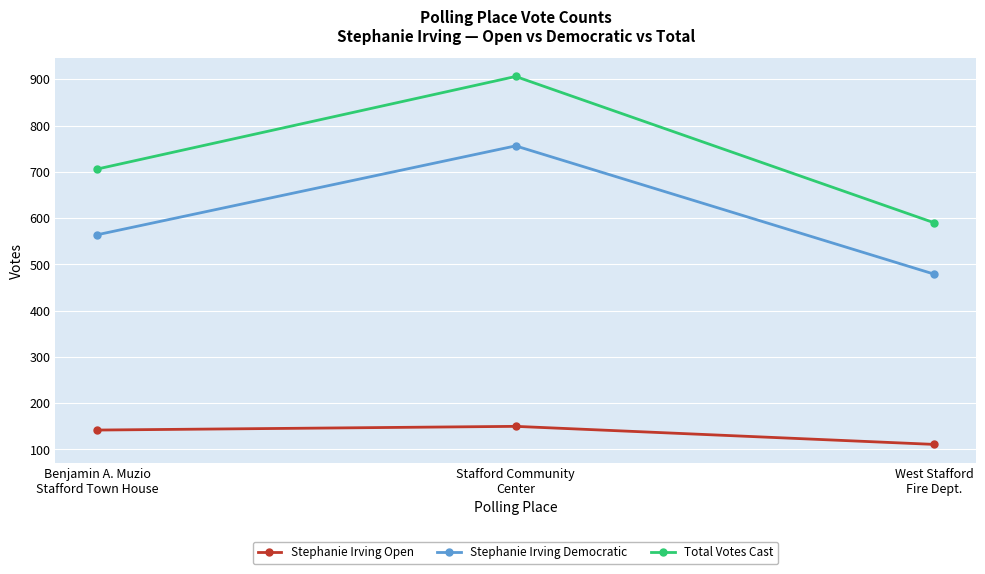

List the series in order of their peak value, lowest first.

Stephanie Irving Open, Stephanie Irving Democratic, Total Votes Cast